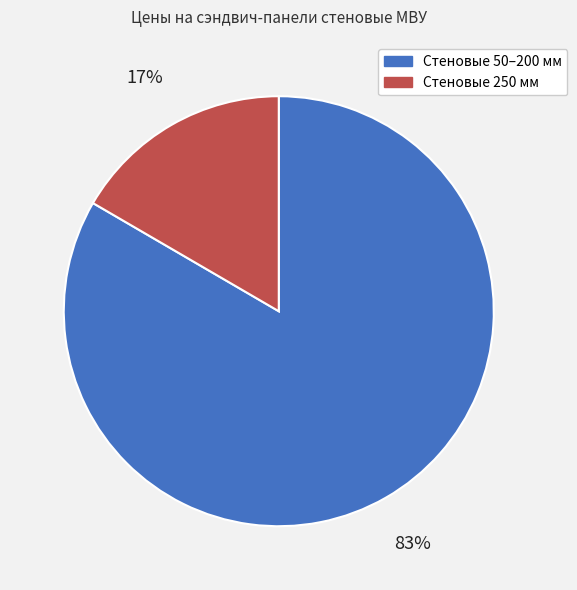

Is there a majority slice in this chart?

Yes